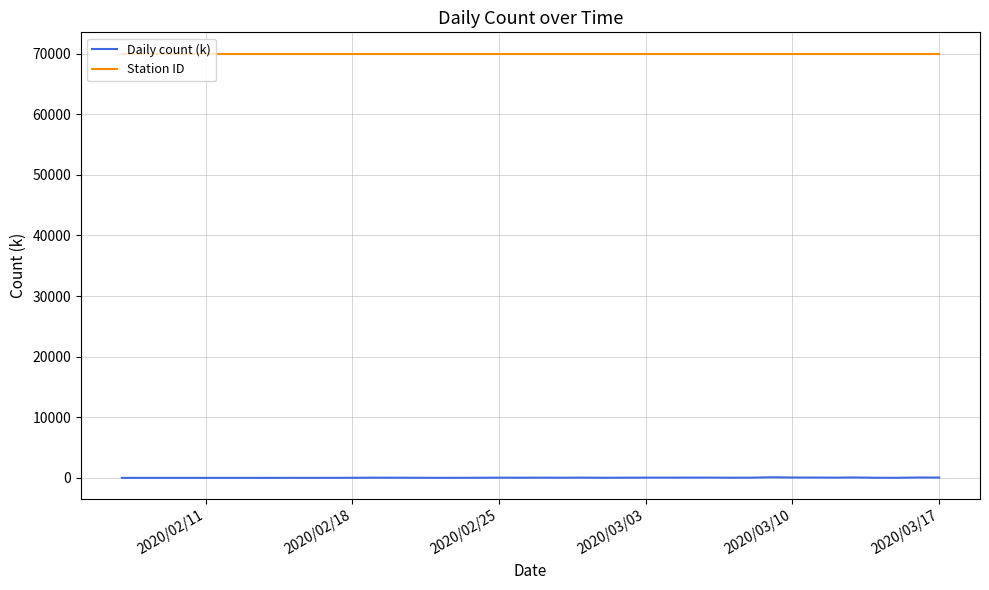

Which series has the largest total across all categories?

Station ID